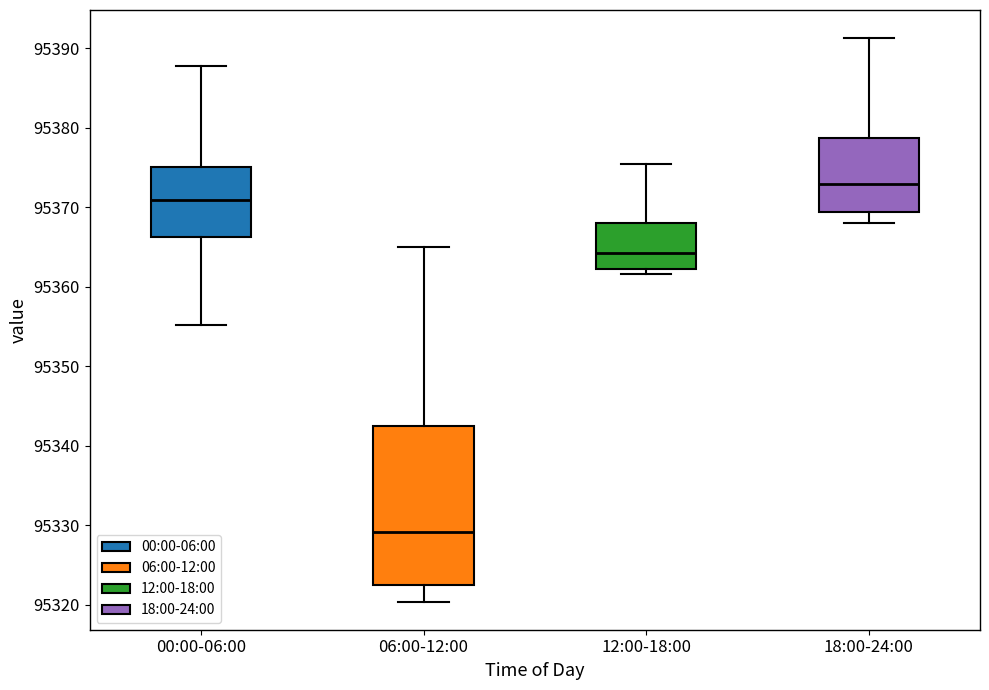

Where does the upper whisker of the box for 06:00-12:00 end on the y-axis? The values are not printed on the chart, so give them approximately, as read against the axis.

95365